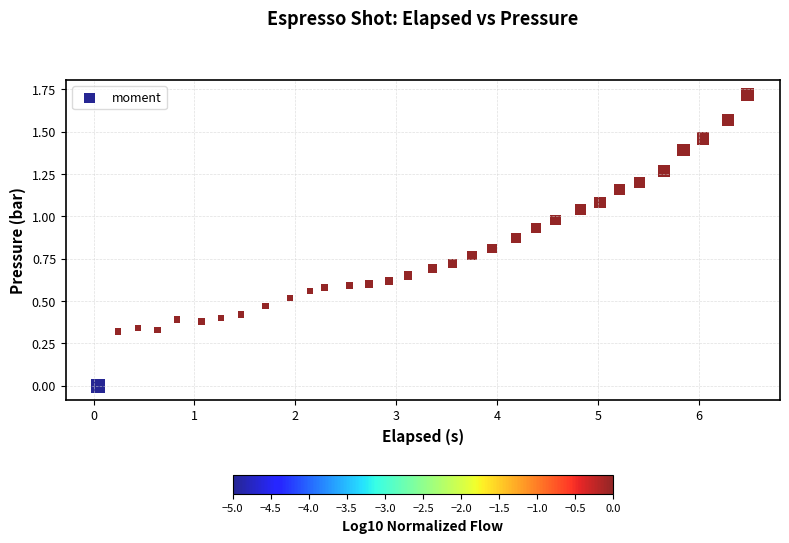

What is the range of X values (max minus min)?

6.4